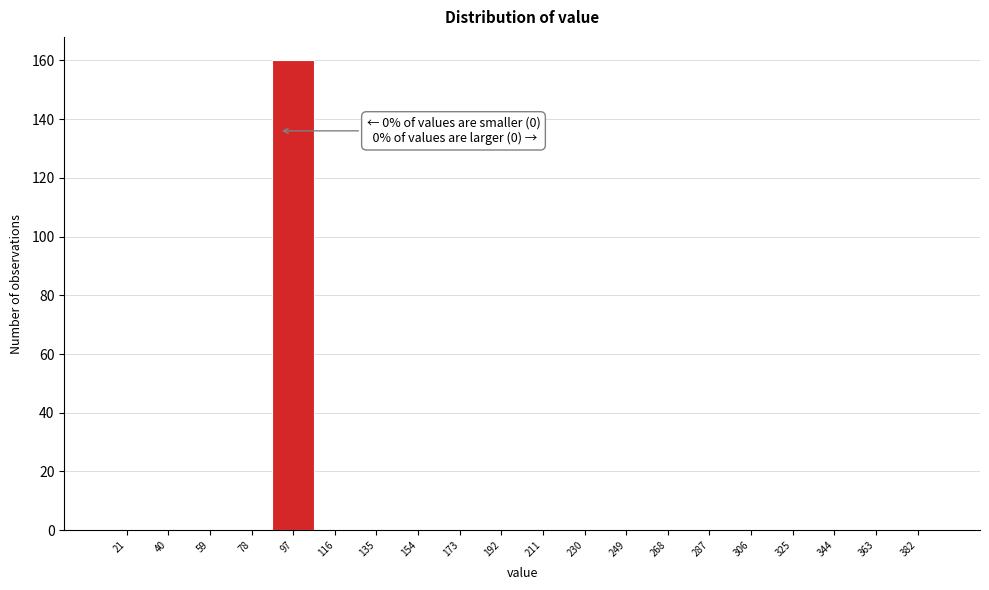

Reading right to left, list all the values displayed in this chart.

382=0	363=0	344=0	325=0	306=0	287=0	268=0	249=0	230=0	211=0	192=0	173=0	154=0	135=0	116=0	97=160	78=0	59=0	40=0	21=0